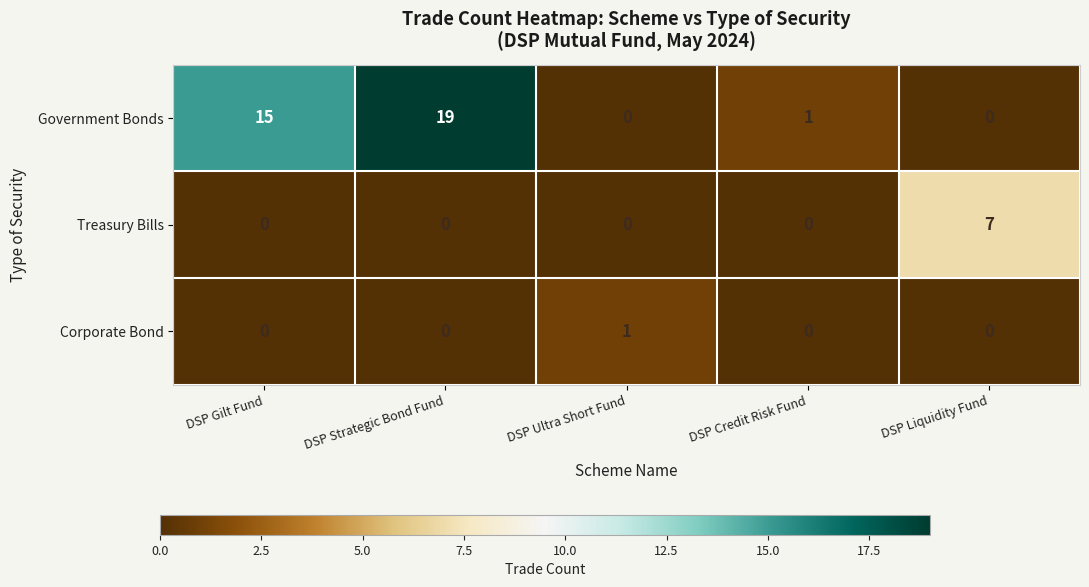

How many values in Government Bonds are above zero?

3